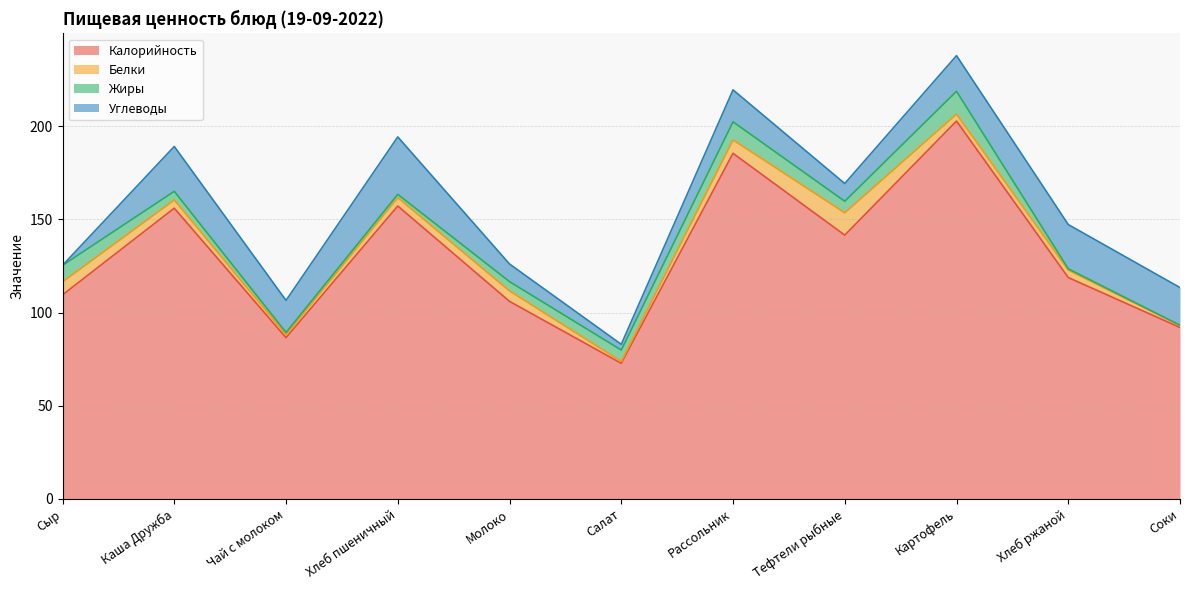

How many values in Углеводы are above zero?

10